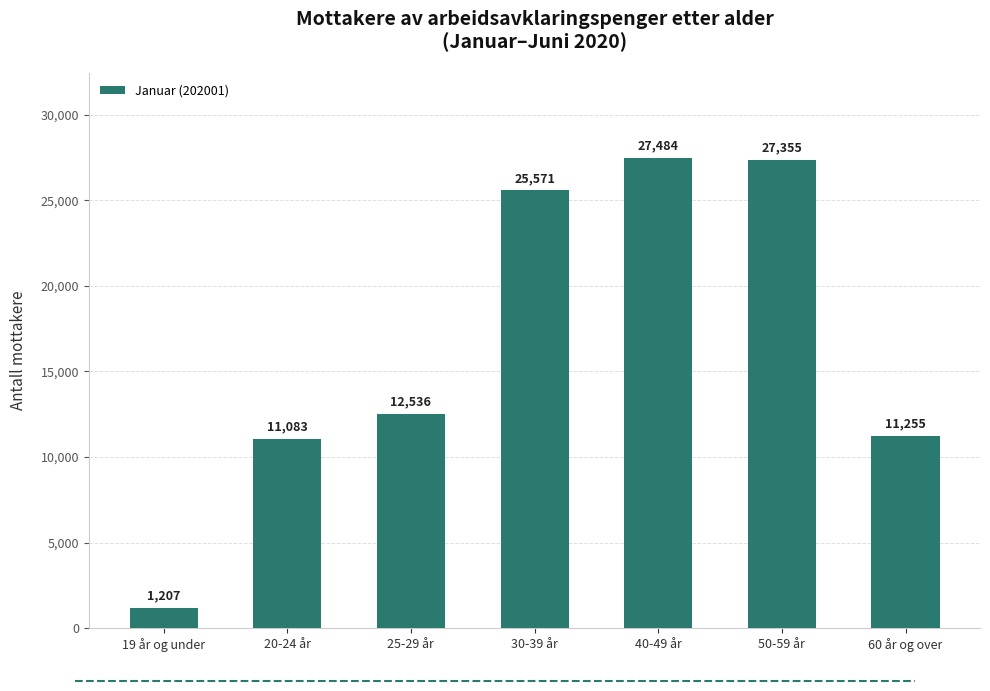

Does the chart contain stacked bars?

No